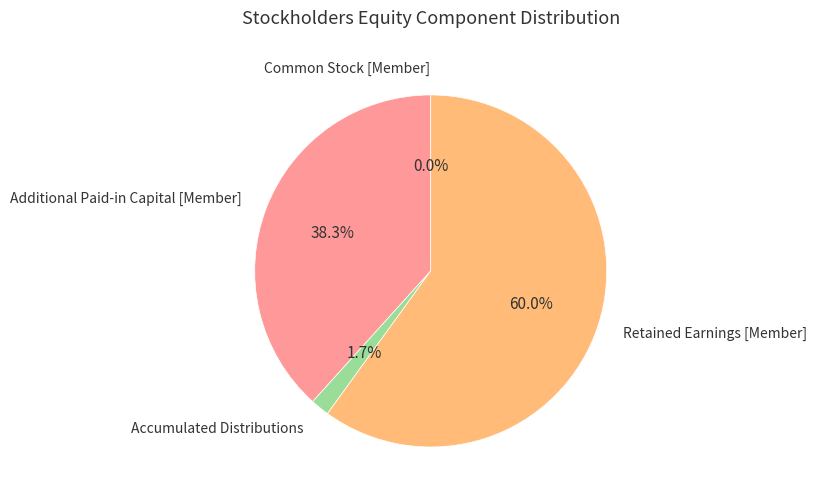

Is there a majority slice in this chart?

Yes